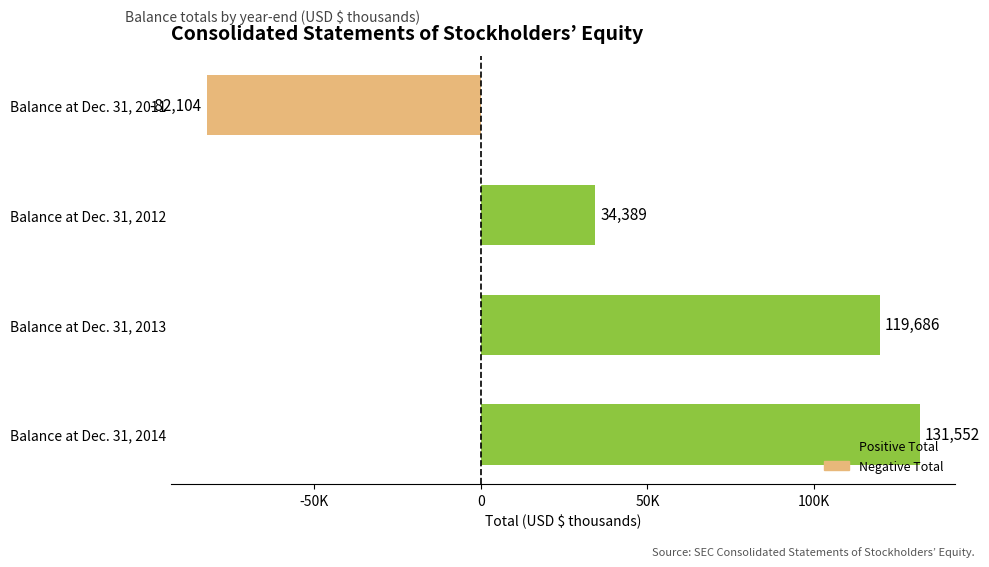

Are the bars horizontal?

Yes